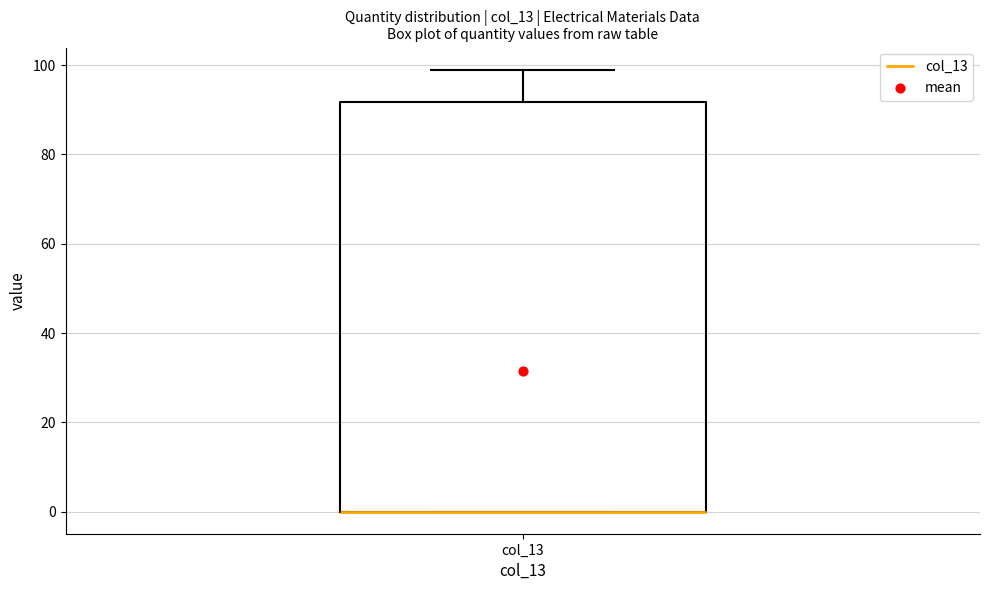

Where is the upper edge of the box for col_13 on the y-axis? The values are not printed on the chart, so give them approximately, as read against the axis.

92